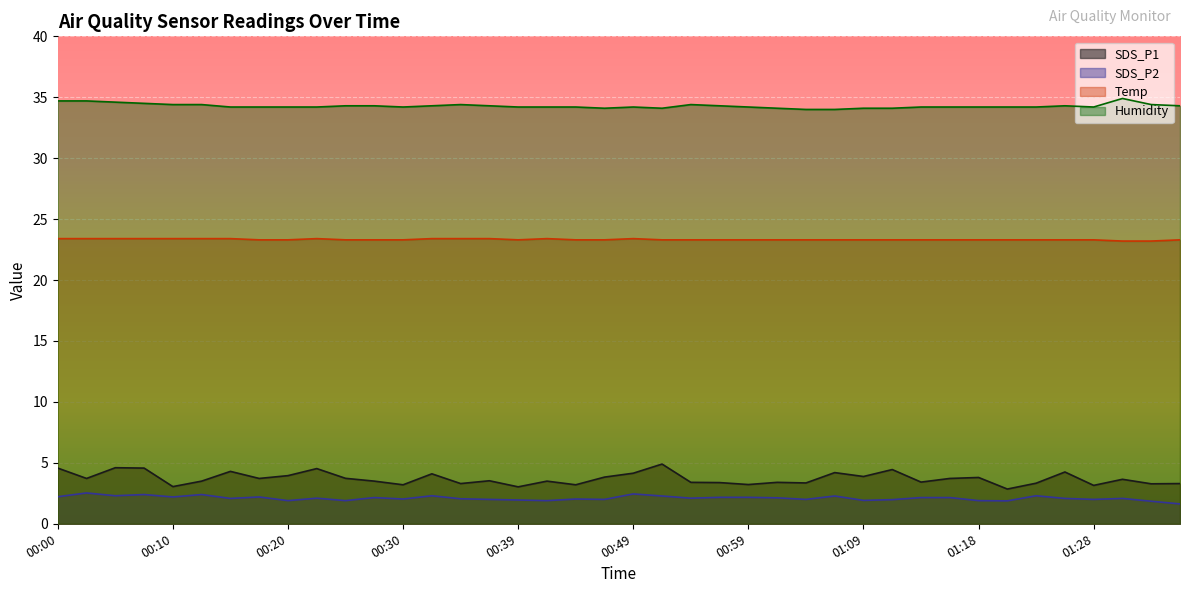

True or false: Humidity has more than 1 interior local peaks.

True